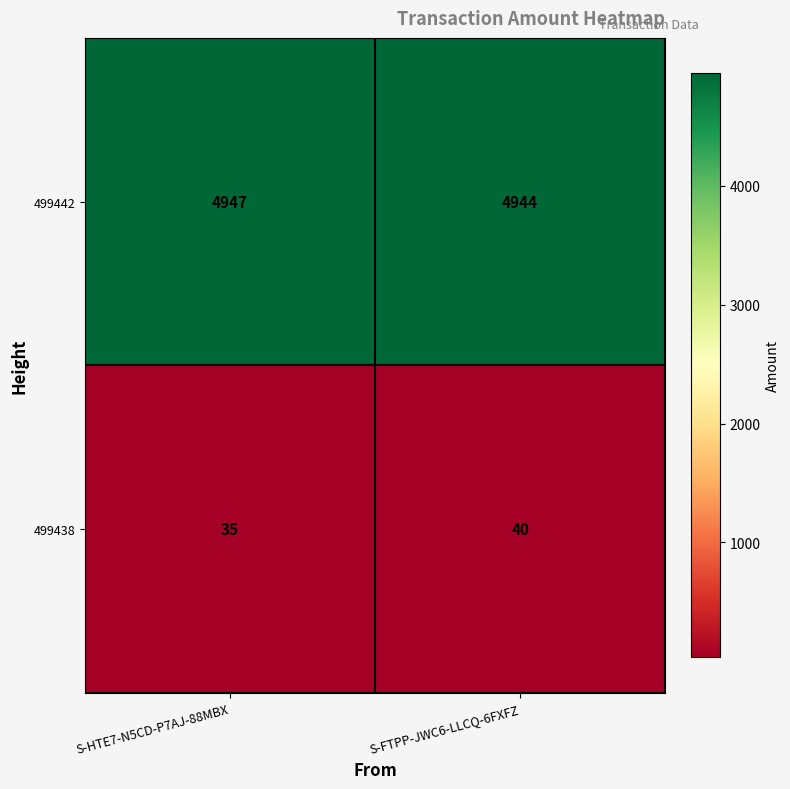

Reading left to right, list all the values displayed in this chart.

499442: S-HTE7-N5CD-P7AJ-88MBX=4947	S-FTPP-JWC6-LLCQ-6FXFZ=4944
499438: S-HTE7-N5CD-P7AJ-88MBX=35	S-FTPP-JWC6-LLCQ-6FXFZ=40